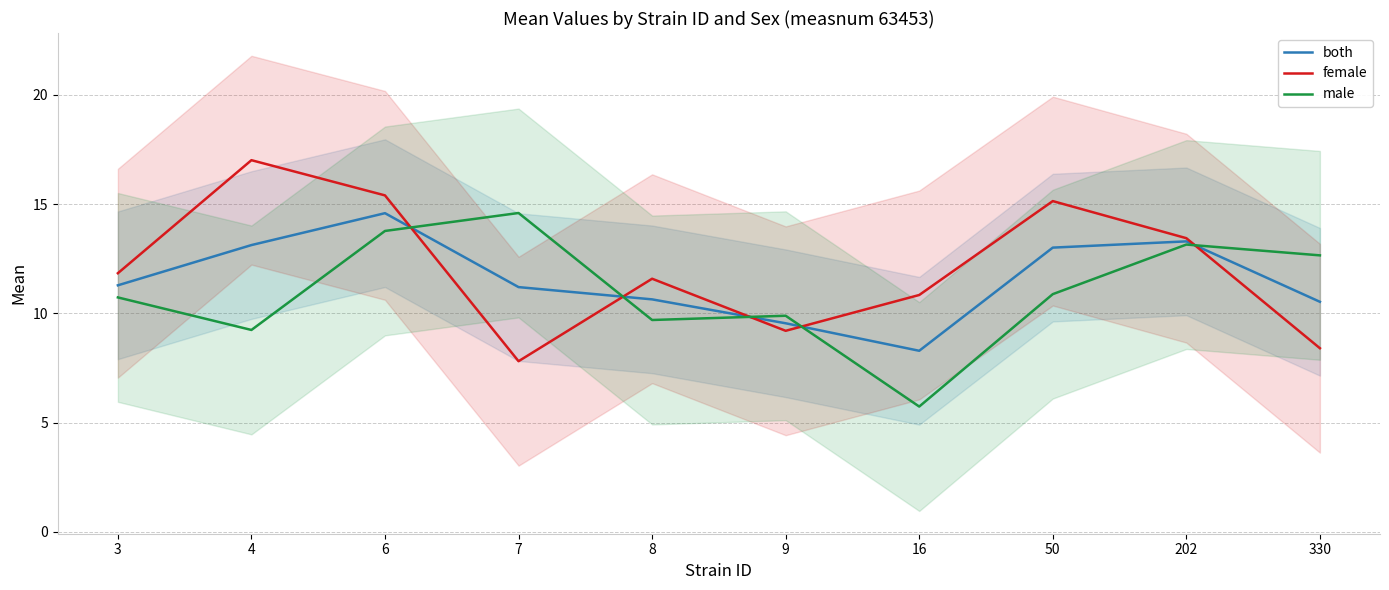

Is it true that male equals 10.7 at 3?

True